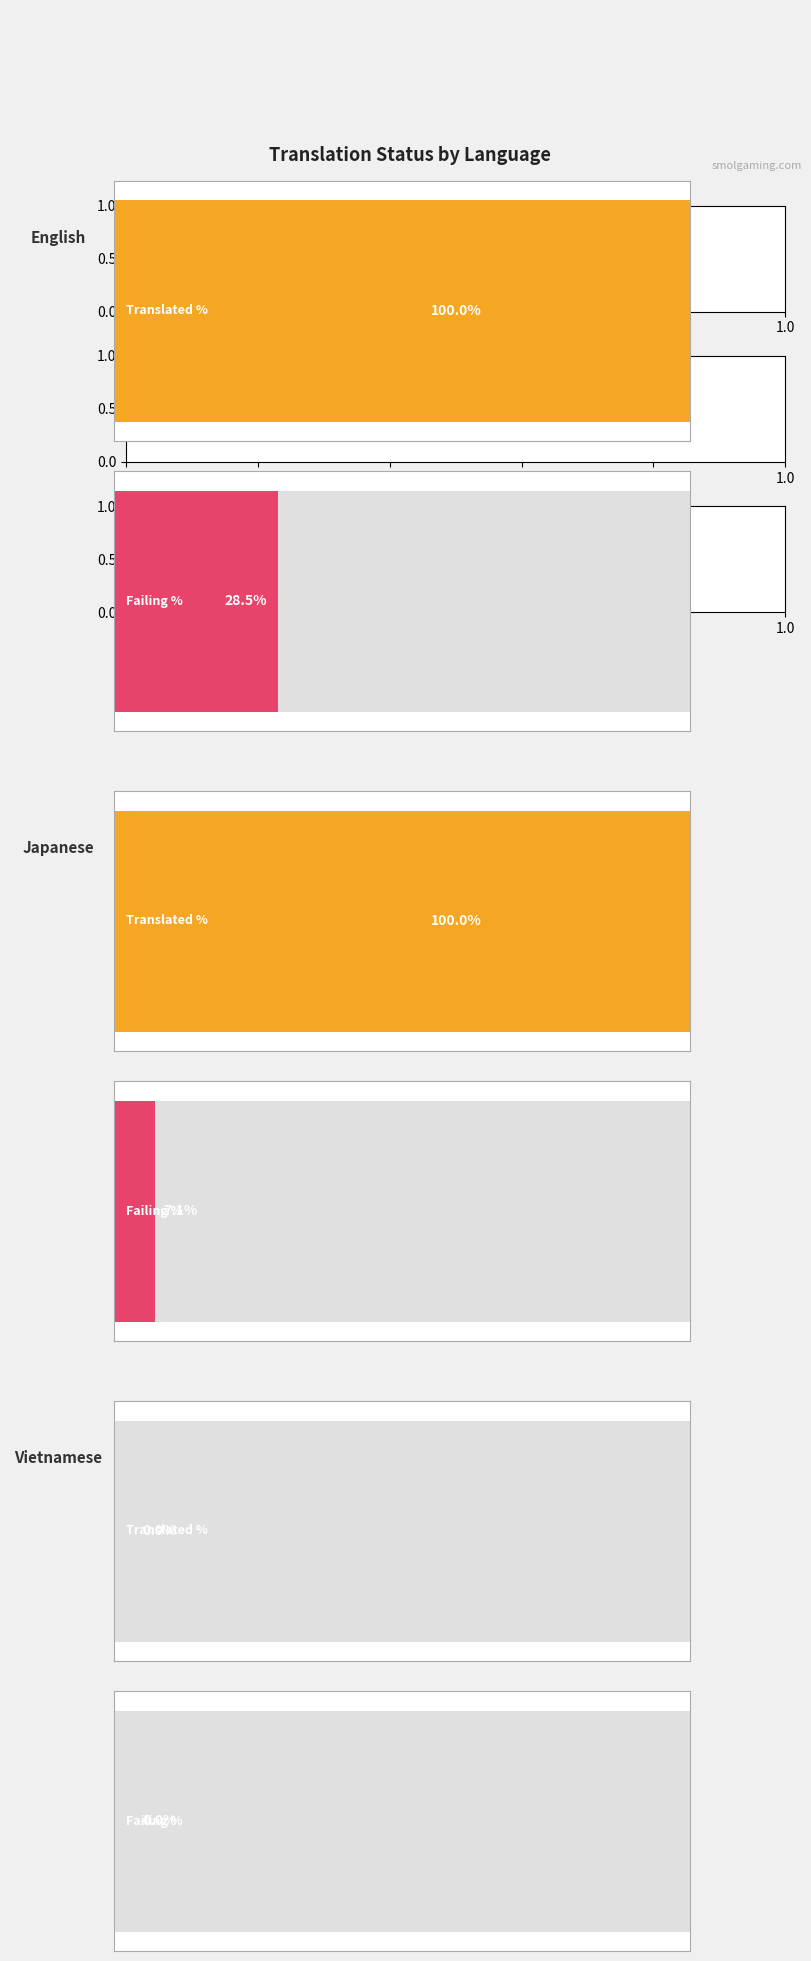

Reading left to right, extract all data points from this chart.

translated_percent: English=100.0	Japanese=100.0	Vietnamese=0.0
failing_percent: English=28.5	Japanese=7.1	Vietnamese=0.0